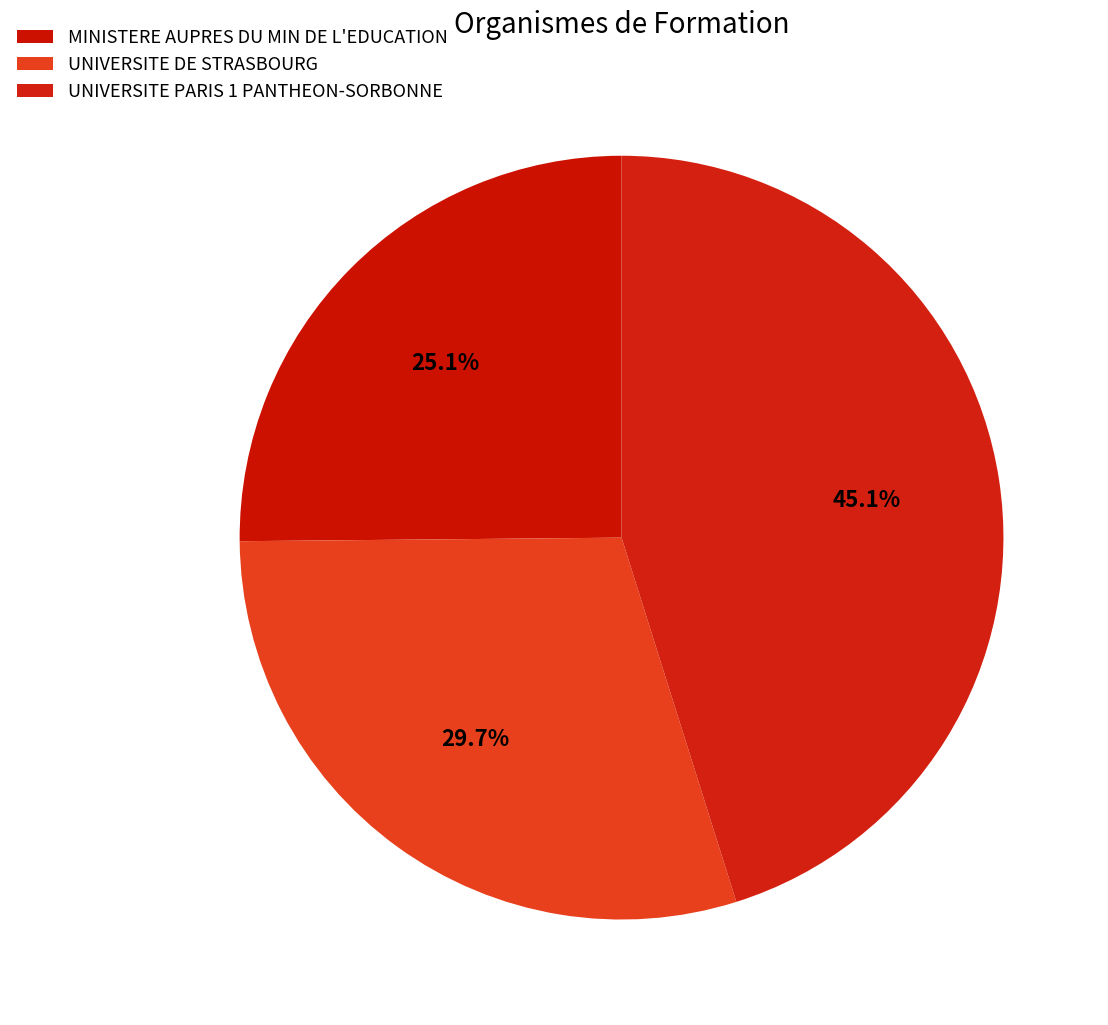

How many slices are in this pie chart?

3